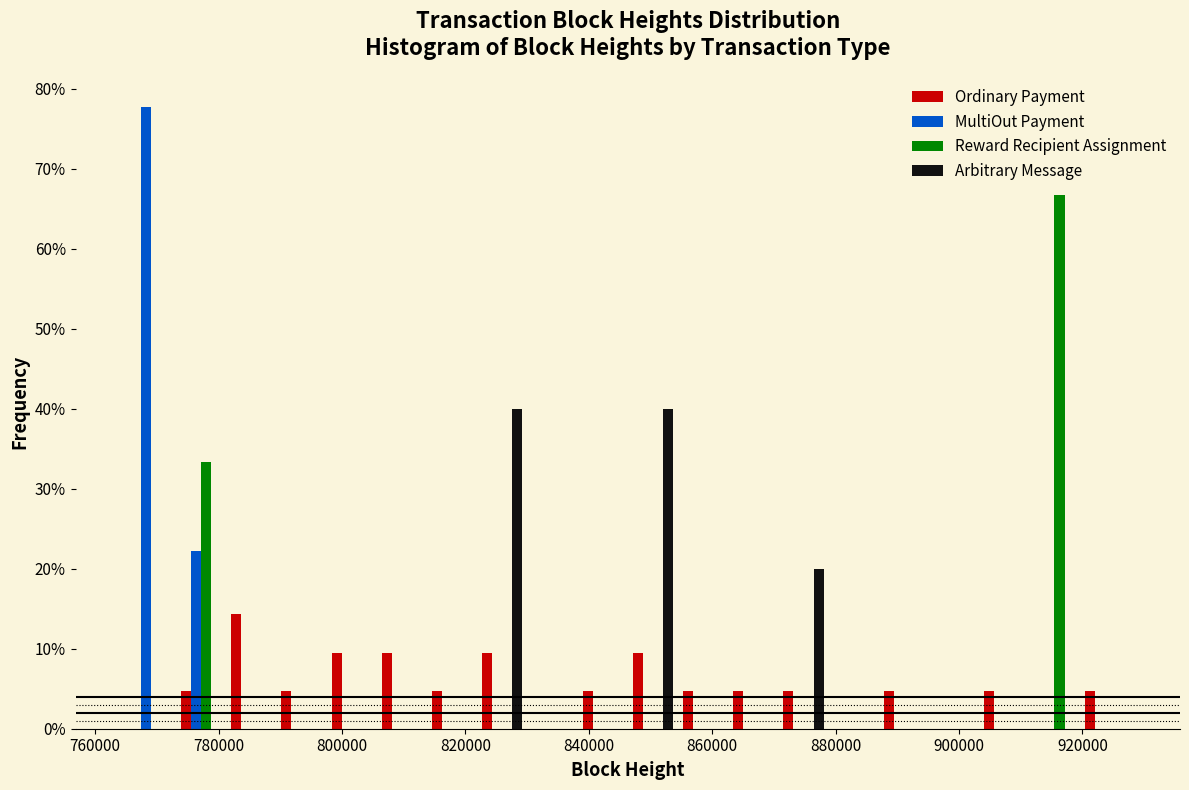

Reading left to right, list every range on the x-axis with the height of the bar of each series over it. Neither the bar edges nor the heights are printed on the chart, so give them approximately, as read against the axes.

764000 to 774000: Ordinary Payment=0	MultiOut Payment=78	Reward Recipient Assignment=0	Arbitrary Message=0
774000 to 782000: Ordinary Payment=5	MultiOut Payment=22	Reward Recipient Assignment=33	Arbitrary Message=0
782000 to 790000: Ordinary Payment=14	MultiOut Payment=0	Reward Recipient Assignment=0	Arbitrary Message=0
790000 to 798000: Ordinary Payment=5	MultiOut Payment=0	Reward Recipient Assignment=0	Arbitrary Message=0
798000 to 806000: Ordinary Payment=10	MultiOut Payment=0	Reward Recipient Assignment=0	Arbitrary Message=0
806000 to 814000: Ordinary Payment=10	MultiOut Payment=0	Reward Recipient Assignment=0	Arbitrary Message=0
814000 to 822000: Ordinary Payment=5	MultiOut Payment=0	Reward Recipient Assignment=0	Arbitrary Message=0
822000 to 830000: Ordinary Payment=10	MultiOut Payment=0	Reward Recipient Assignment=0	Arbitrary Message=40
830000 to 838000: Ordinary Payment=0	MultiOut Payment=0	Reward Recipient Assignment=0	Arbitrary Message=0
838000 to 846000: Ordinary Payment=5	MultiOut Payment=0	Reward Recipient Assignment=0	Arbitrary Message=0
846000 to 854000: Ordinary Payment=10	MultiOut Payment=0	Reward Recipient Assignment=0	Arbitrary Message=40
854000 to 862000: Ordinary Payment=5	MultiOut Payment=0	Reward Recipient Assignment=0	Arbitrary Message=0
862000 to 870000: Ordinary Payment=5	MultiOut Payment=0	Reward Recipient Assignment=0	Arbitrary Message=0
870000 to 878000: Ordinary Payment=5	MultiOut Payment=0	Reward Recipient Assignment=0	Arbitrary Message=20
878000 to 886000: Ordinary Payment=0	MultiOut Payment=0	Reward Recipient Assignment=0	Arbitrary Message=0
886000 to 896000: Ordinary Payment=5	MultiOut Payment=0	Reward Recipient Assignment=0	Arbitrary Message=0
896000 to 904000: Ordinary Payment=0	MultiOut Payment=0	Reward Recipient Assignment=0	Arbitrary Message=0
904000 to 912000: Ordinary Payment=5	MultiOut Payment=0	Reward Recipient Assignment=0	Arbitrary Message=0
912000 to 920000: Ordinary Payment=0	MultiOut Payment=0	Reward Recipient Assignment=67	Arbitrary Message=0
920000 to 928000: Ordinary Payment=5	MultiOut Payment=0	Reward Recipient Assignment=0	Arbitrary Message=0